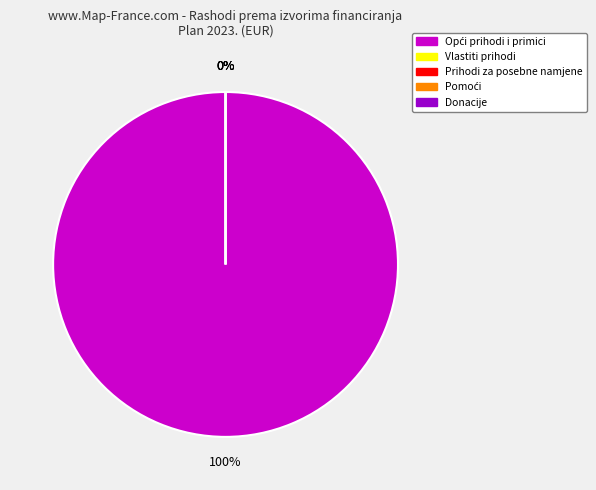

Count the number of slices in the pie.

5